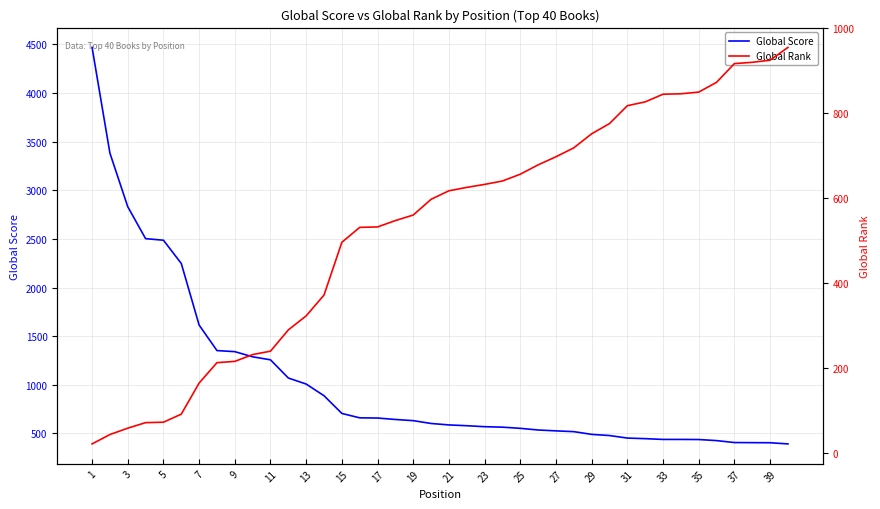

What is the difference between the maximum and second lowest values in the Global Score series?

4062